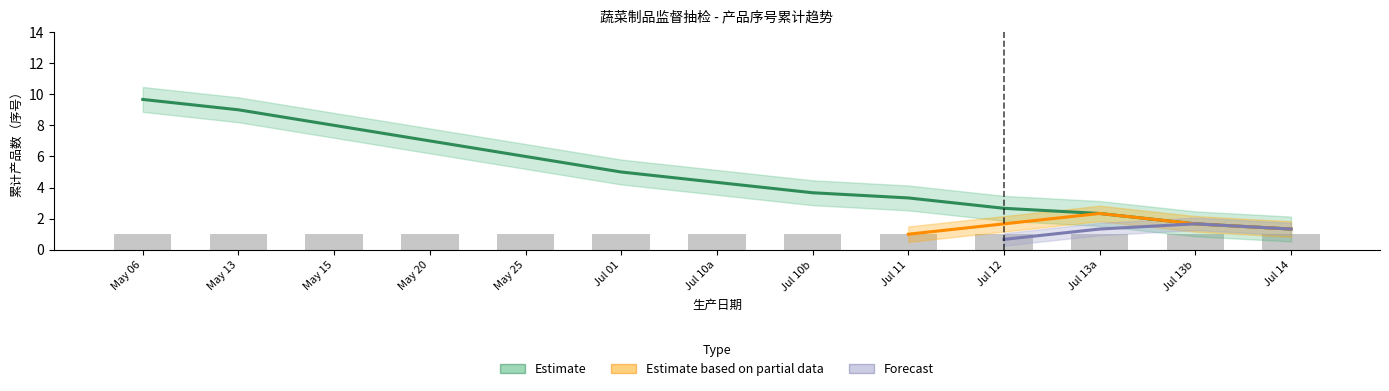

Count the number of data series in this chart.

3